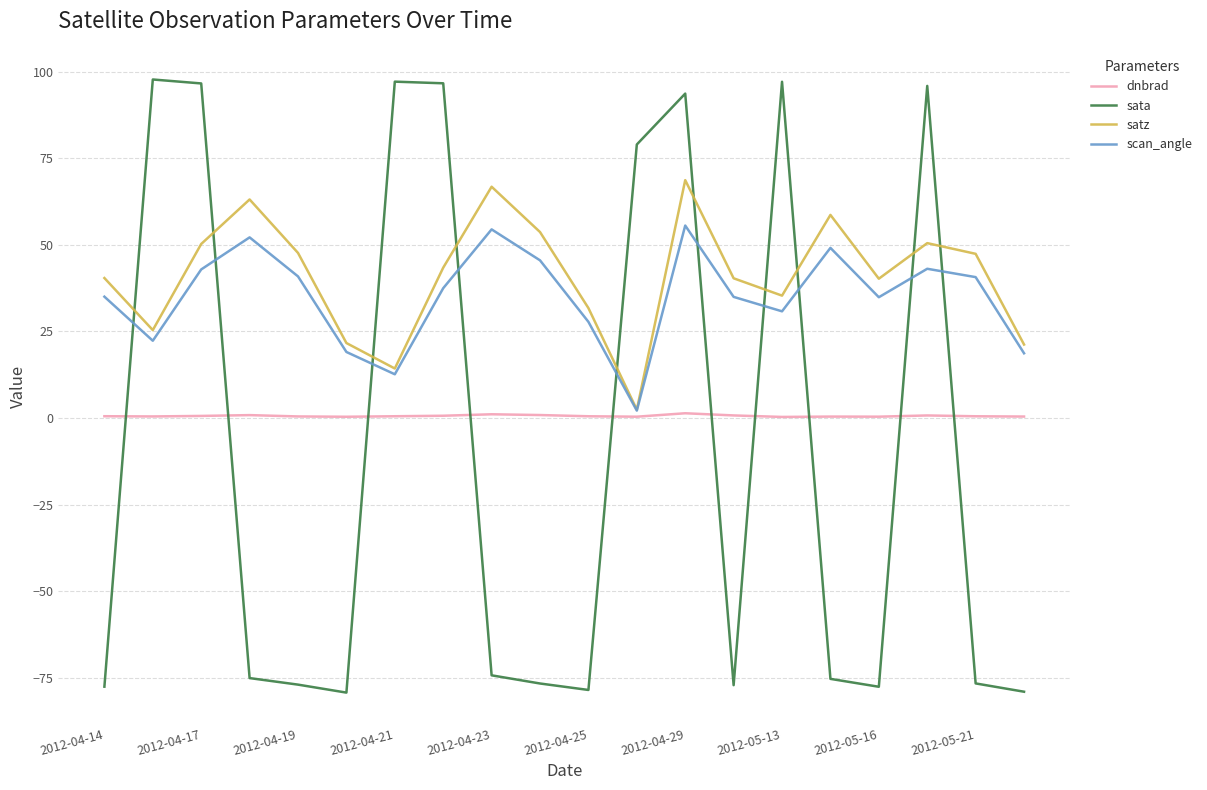

How many lines are shown in the chart?

4